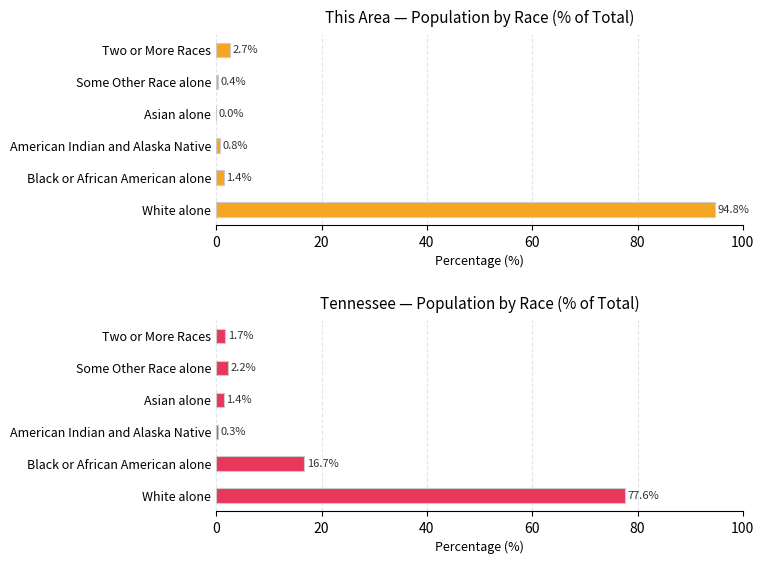

How many distinct data groups are displayed?

2